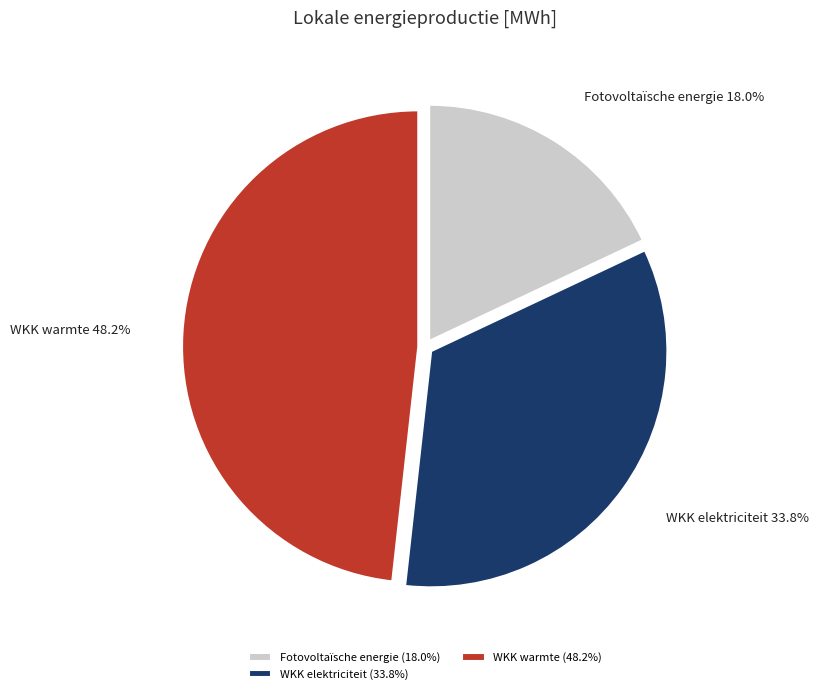

What is the ratio of the value at WKK elektriciteit to the value at Fotovoltaïsche energie?

1.9